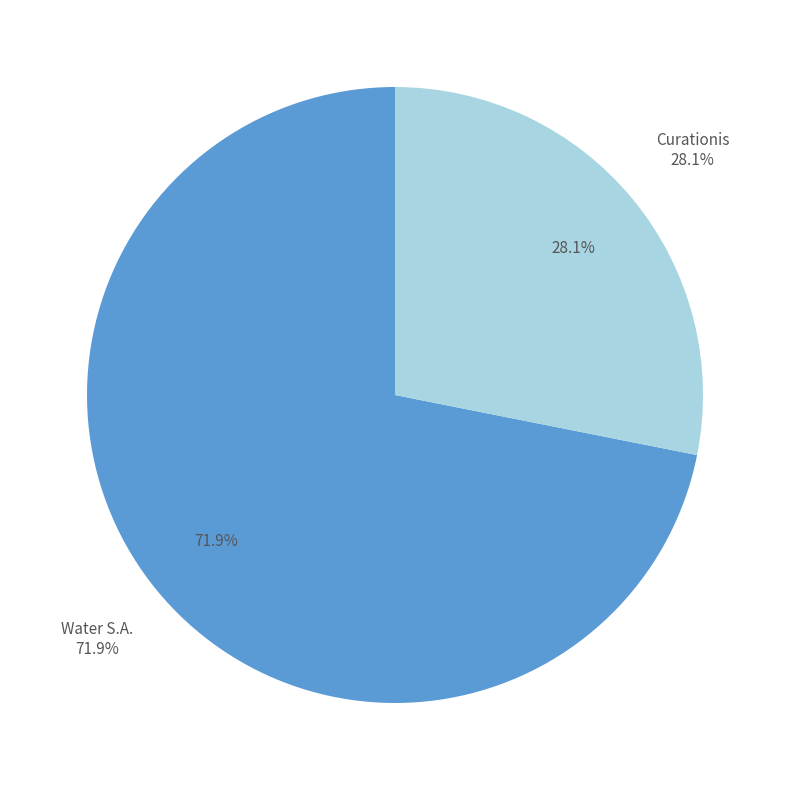

What is the ratio of the value at Curationis to the value at Water S.A.?

0.4